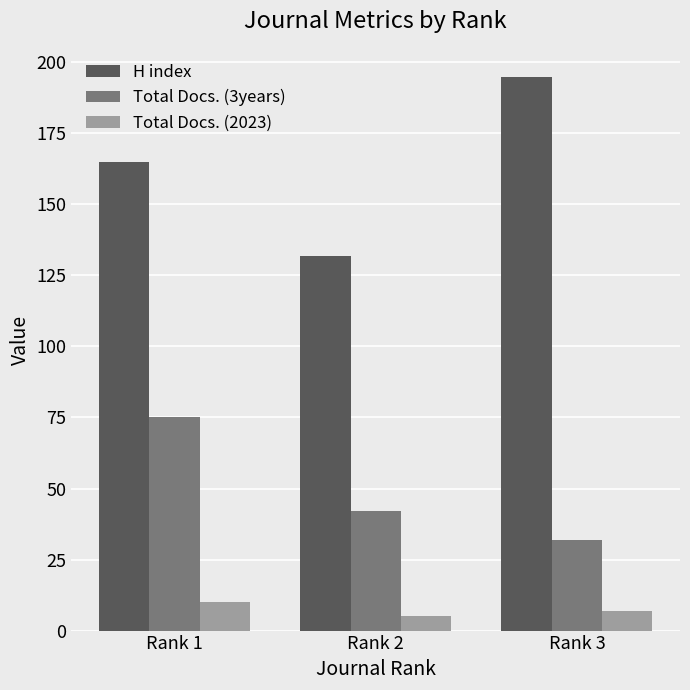

At which category is the sum across all series the highest?

Rank 1